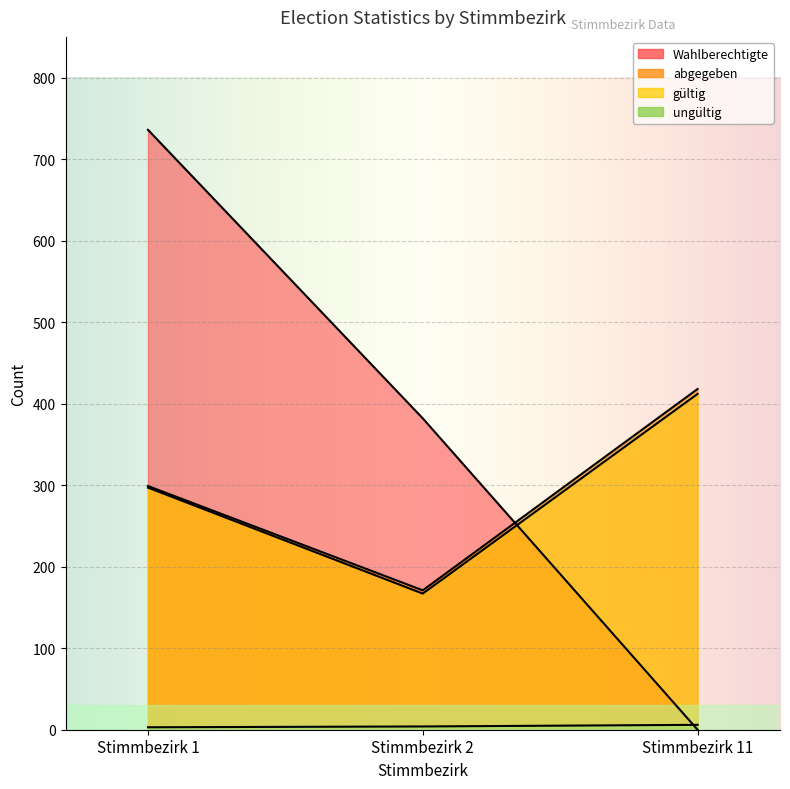

How many values in Wahlberechtigte are above zero?

2